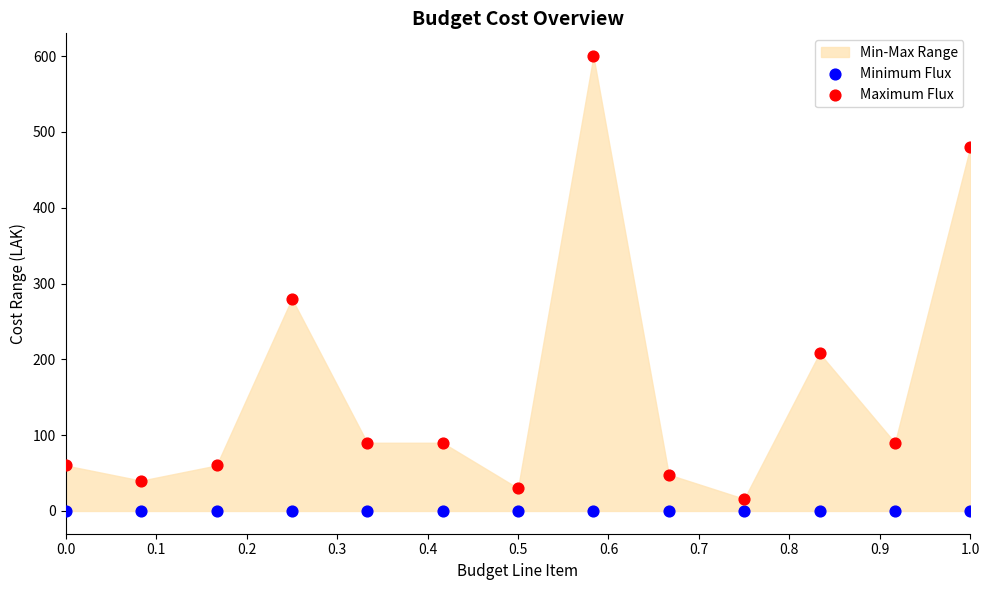

In the Maximum Flux series, what Y value is closest to 308?

280.0